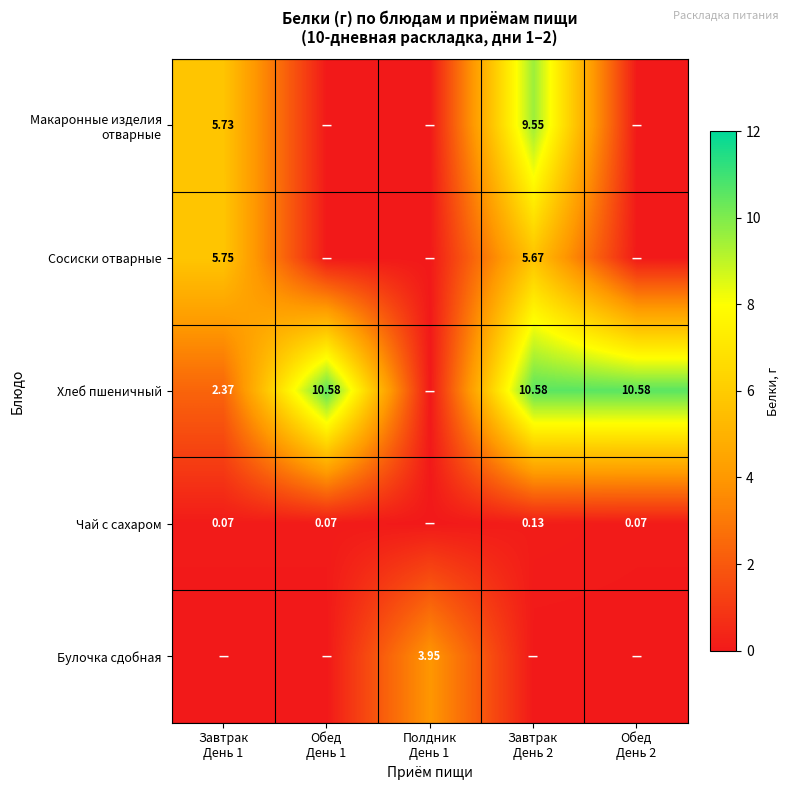

The value of Сосиски отварные at Полдник День 1 is 0.0. True or false?

True